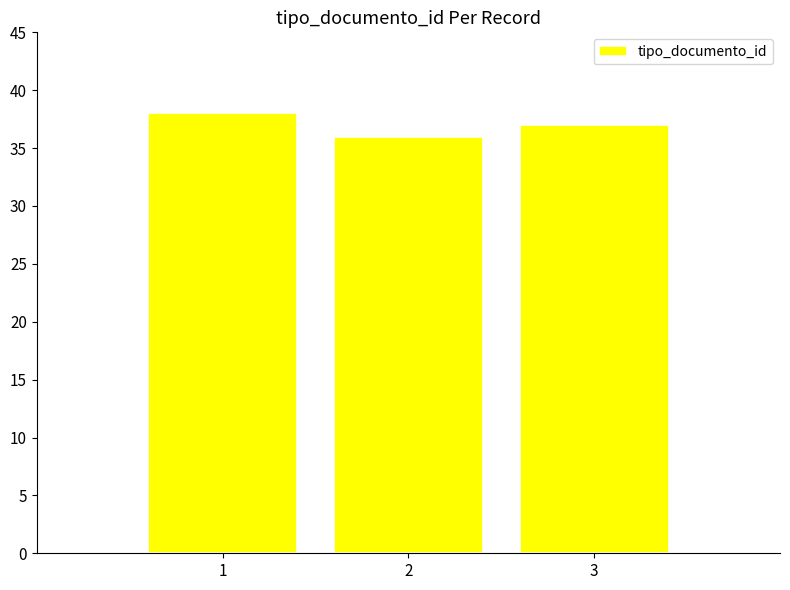

Reading right to left, transcribe all the data shown in this chart.

3=37	2=36	1=38